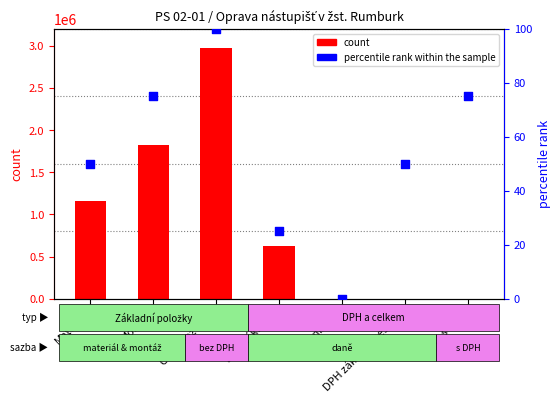

What are all the series names shown in the legend?

count, percentile rank within the sample